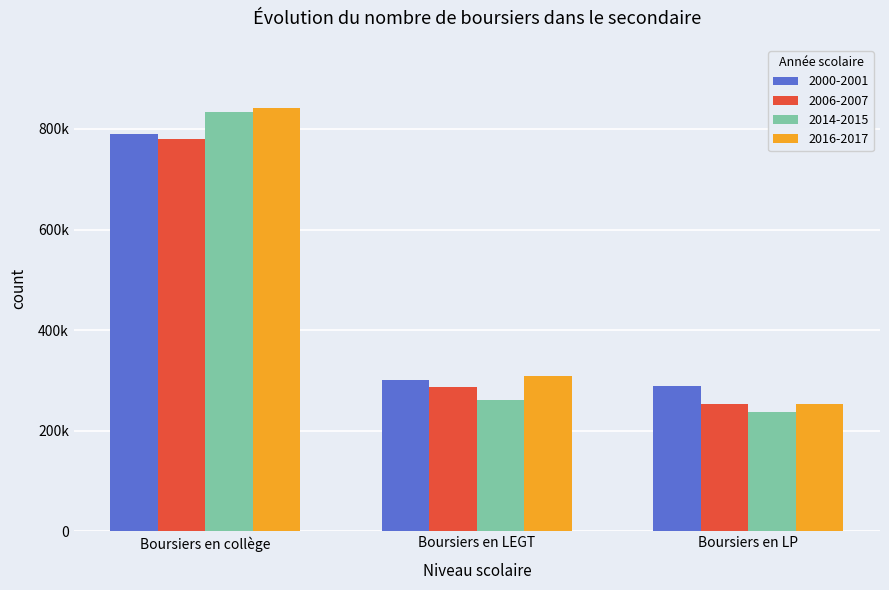

The value of 2000-2001 at Boursiers en collège is 1323160. True or false?

False